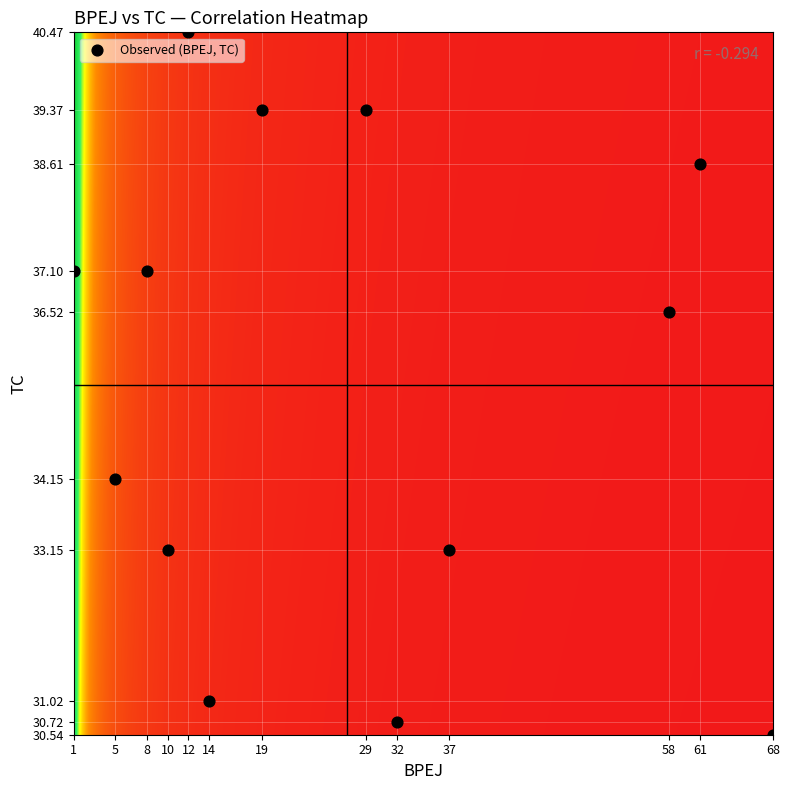

What is the range of Y values (max minus min)?

9.9